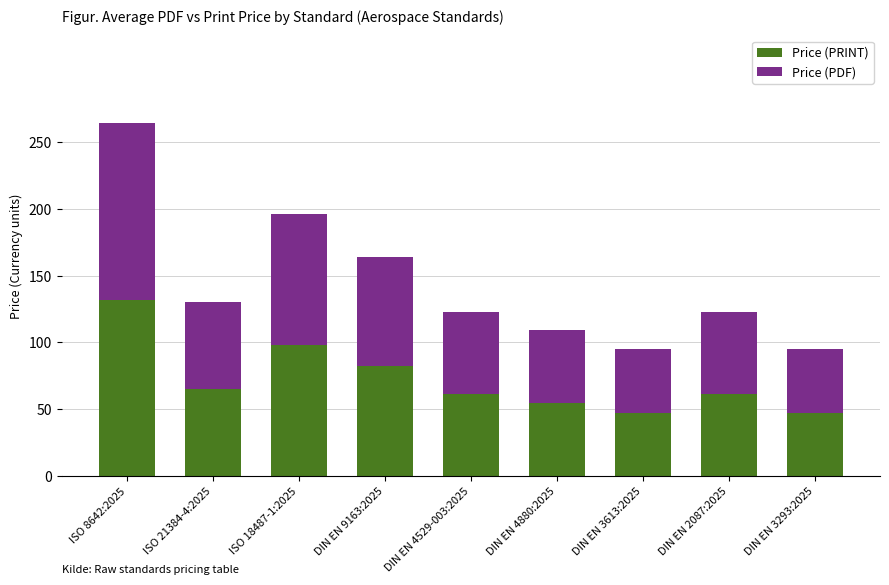

True or false: Price (PRINT) has a value of 21.6 at DIN EN 3293:2025.

False